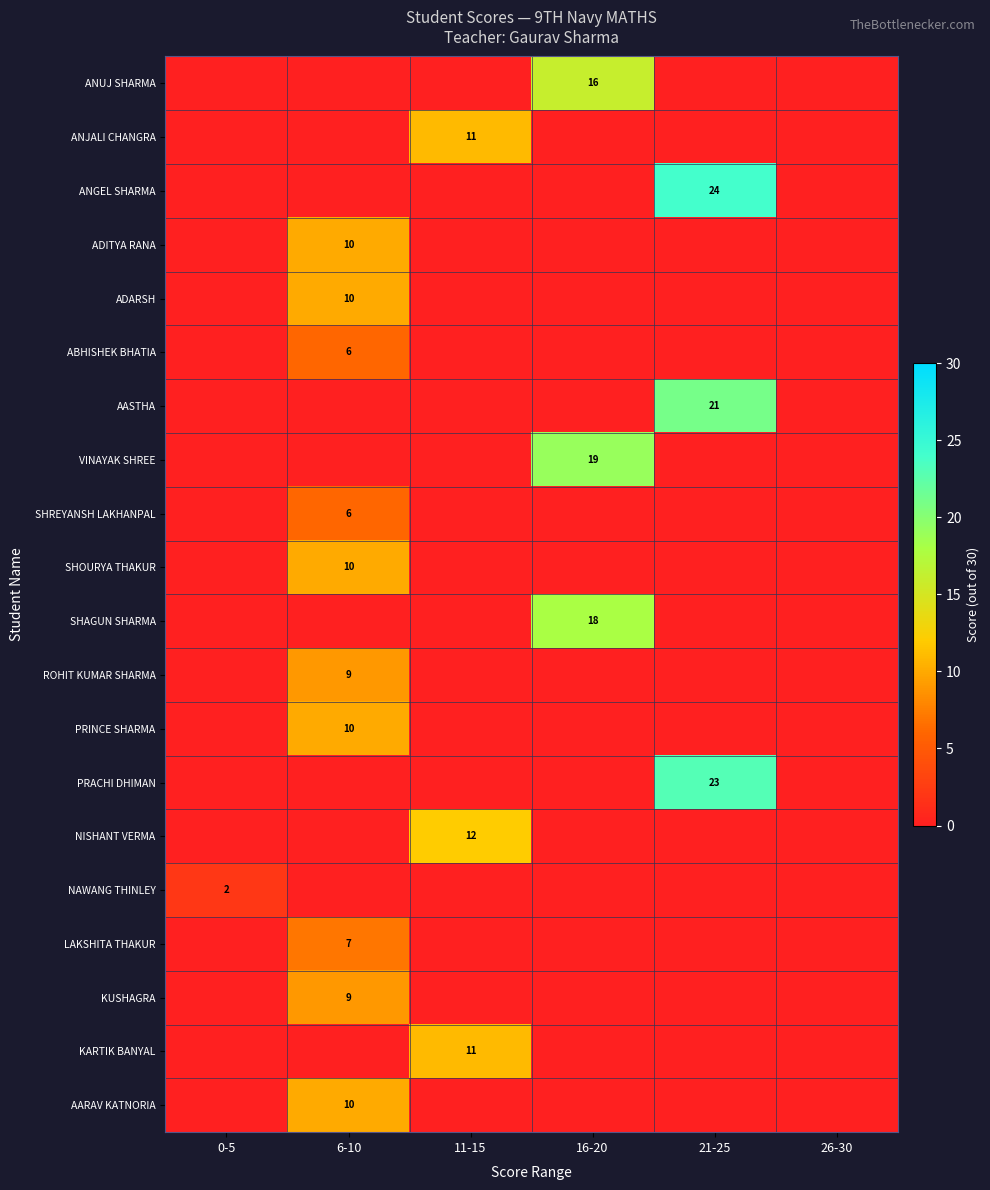

True or false: NAWANG THINLEY has a value of 2 at 0-5.

True